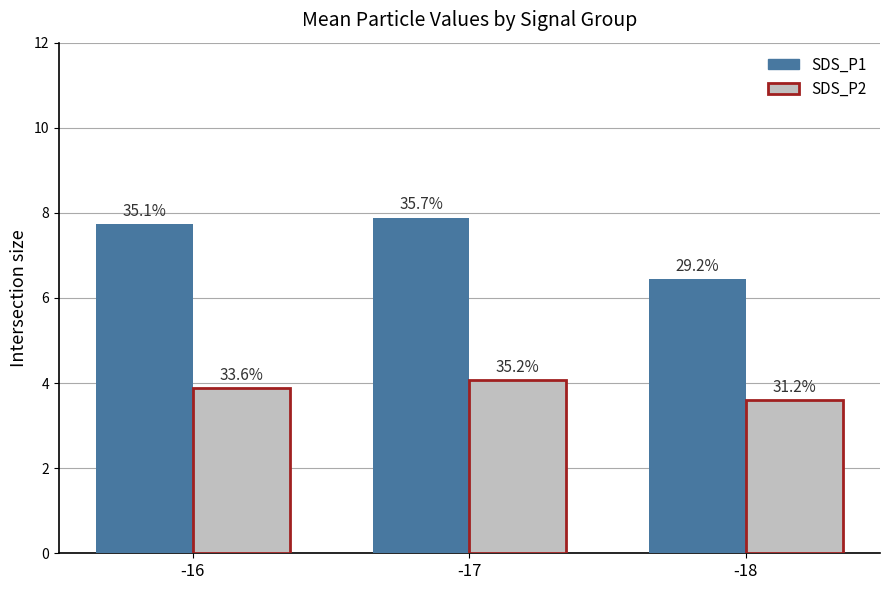

Count the SDS_P1 values in the range 6 to 7.

1